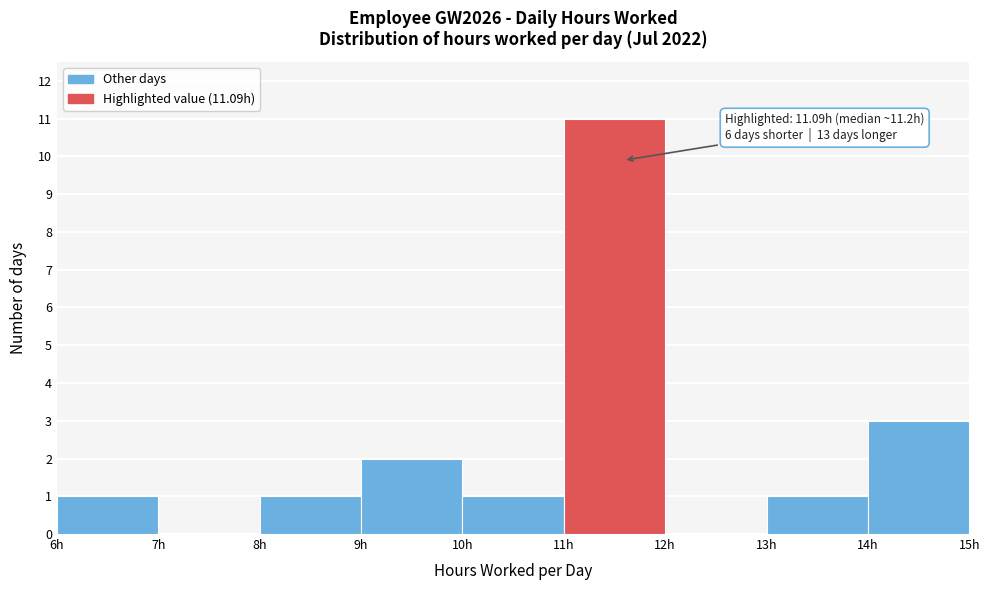

Over which range of the x-axis is the bar tallest?

11 to 12